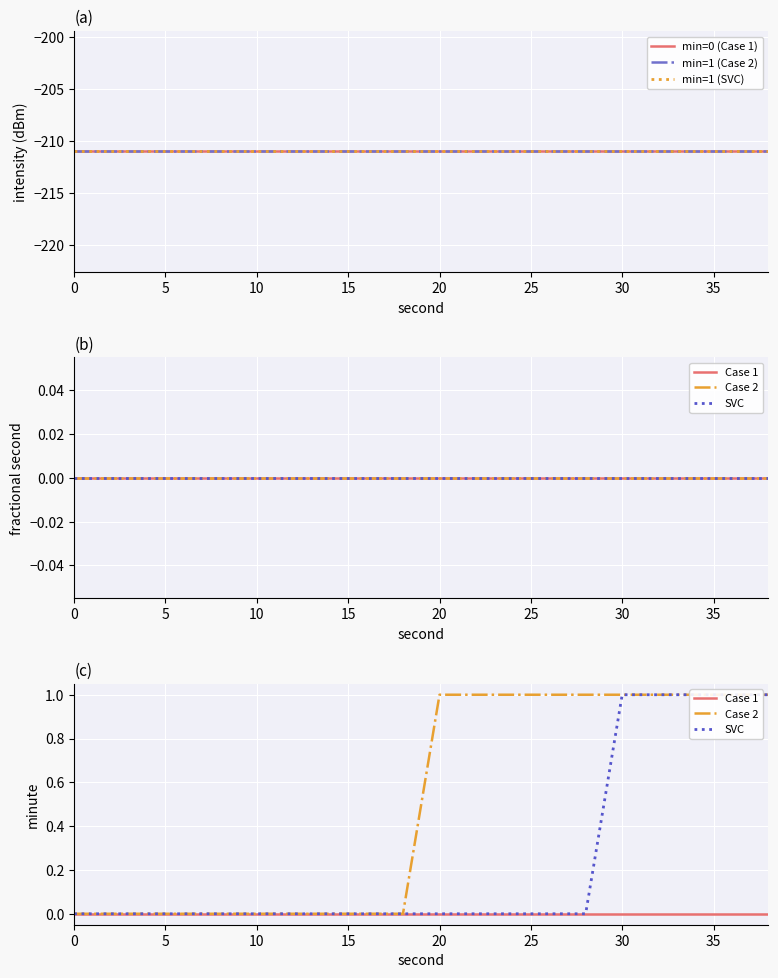

Reading right to left, transcribe all the data shown in this chart.

min=0 (Case 1): -211.0	-211.0	-211.0	-211.0	-211.0	-211.0	-211.0	-211.0	-211.0	-211.0	-211.0	-211.0	-211.0	-211.0	-211.0	-211.0	-211.0	-211.0	-211.0	-211.0
min=1 (Case 2): -211.0	-211.0	-211.0	-211.0	-211.0	-211.0	-211.0	-211.0	-211.0	-211.0	-211.0	-211.0	-211.0	-211.0	-211.0	-211.0	-211.0	-211.0	-211.0	-211.0
min=1 (SVC): -211.0	-211.0	-211.0	-211.0	-211.0	-211.0	-211.0	-211.0	-211.0	-211.0	-211.0	-211.0	-211.0	-211.0	-211.0	-211.0	-211.0	-211.0	-211.0	-211.0
Case 1: 0.0	0.0	0.0	0.0	0.0	0.0	0.0	0.0	0.0	0.0	0.0	0.0	0.0	0.0	0.0	0.0	0.0	0.0	0.0	0.0
Case 2: 1.0	1.0	1.0	1.0	1.0	1.0	1.0	1.0	1.0	1.0	0.0	0.0	0.0	0.0	0.0	0.0	0.0	0.0	0.0	0.0
SVC: 1.0	1.0	1.0	1.0	1.0	0.0	0.0	0.0	0.0	0.0	0.0	0.0	0.0	0.0	0.0	0.0	0.0	0.0	0.0	0.0